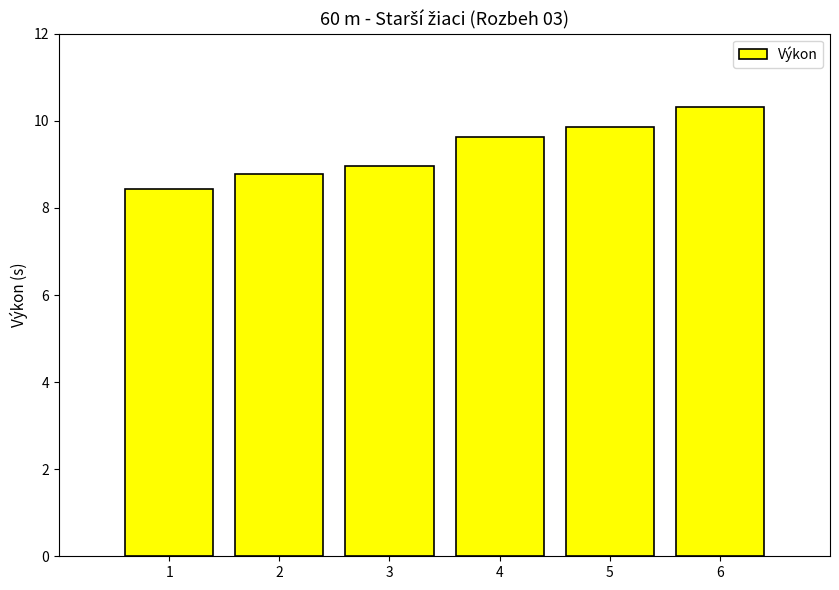

What is the change in value from 2 to 5?

+1.1